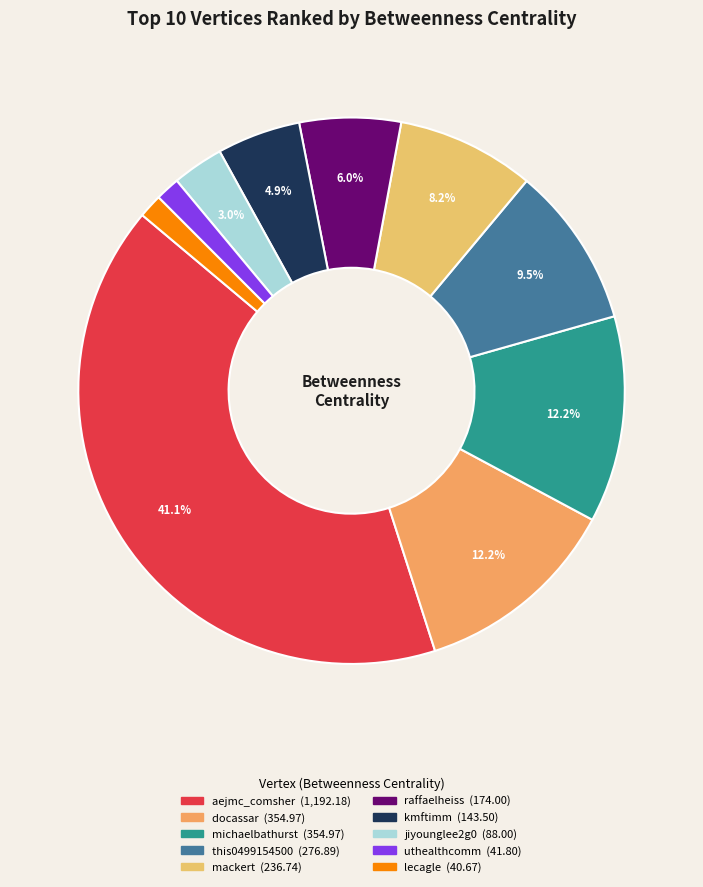

How many slices are in this pie chart?

10